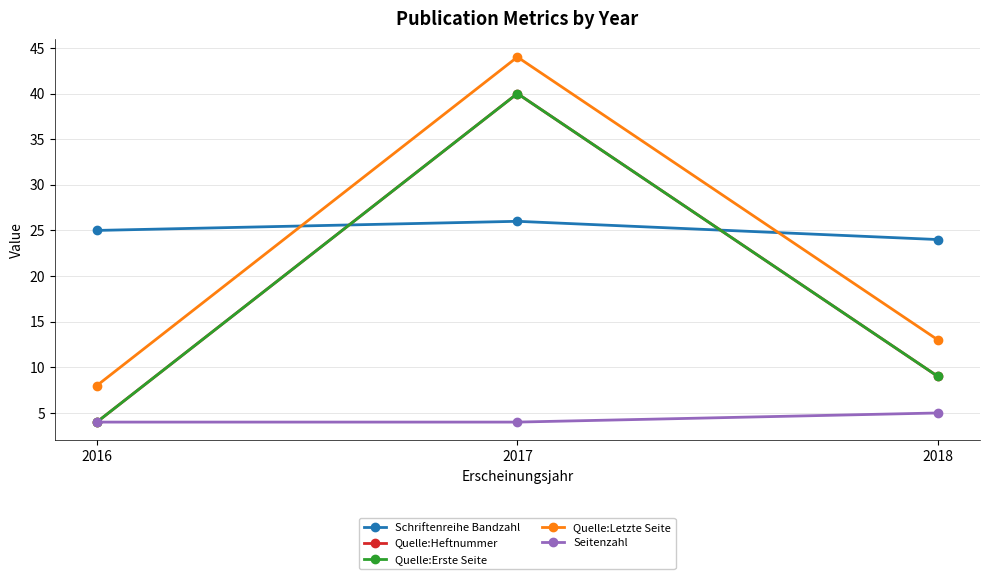

Which series has the widest spread of values?

Quelle:Heftnummer